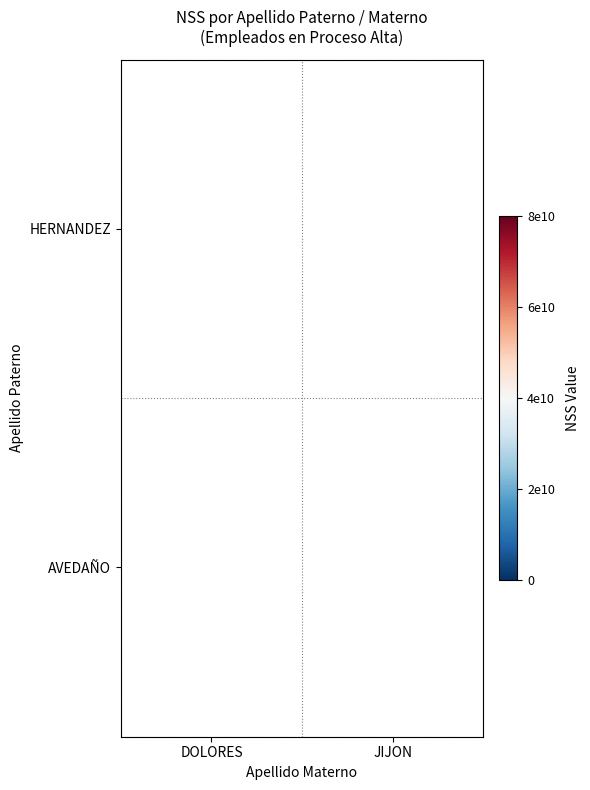

Is the value of AVEDAÑO at JIJON greater than the value of HERNANDEZ at DOLORES?

Yes